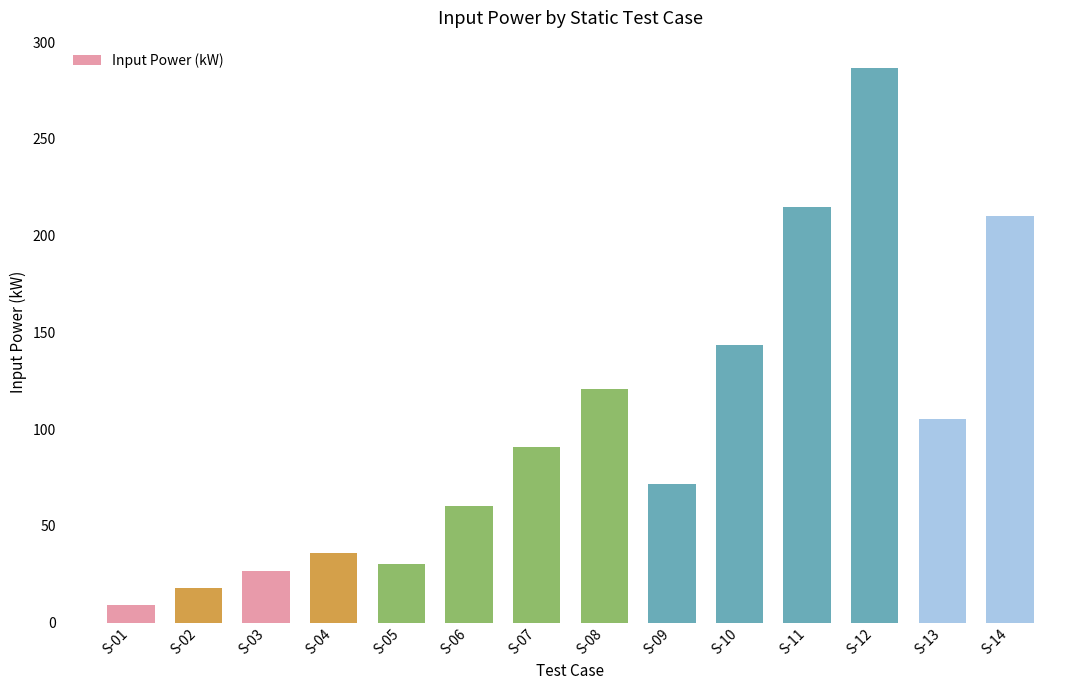

What is the sum of all values?

1423.0